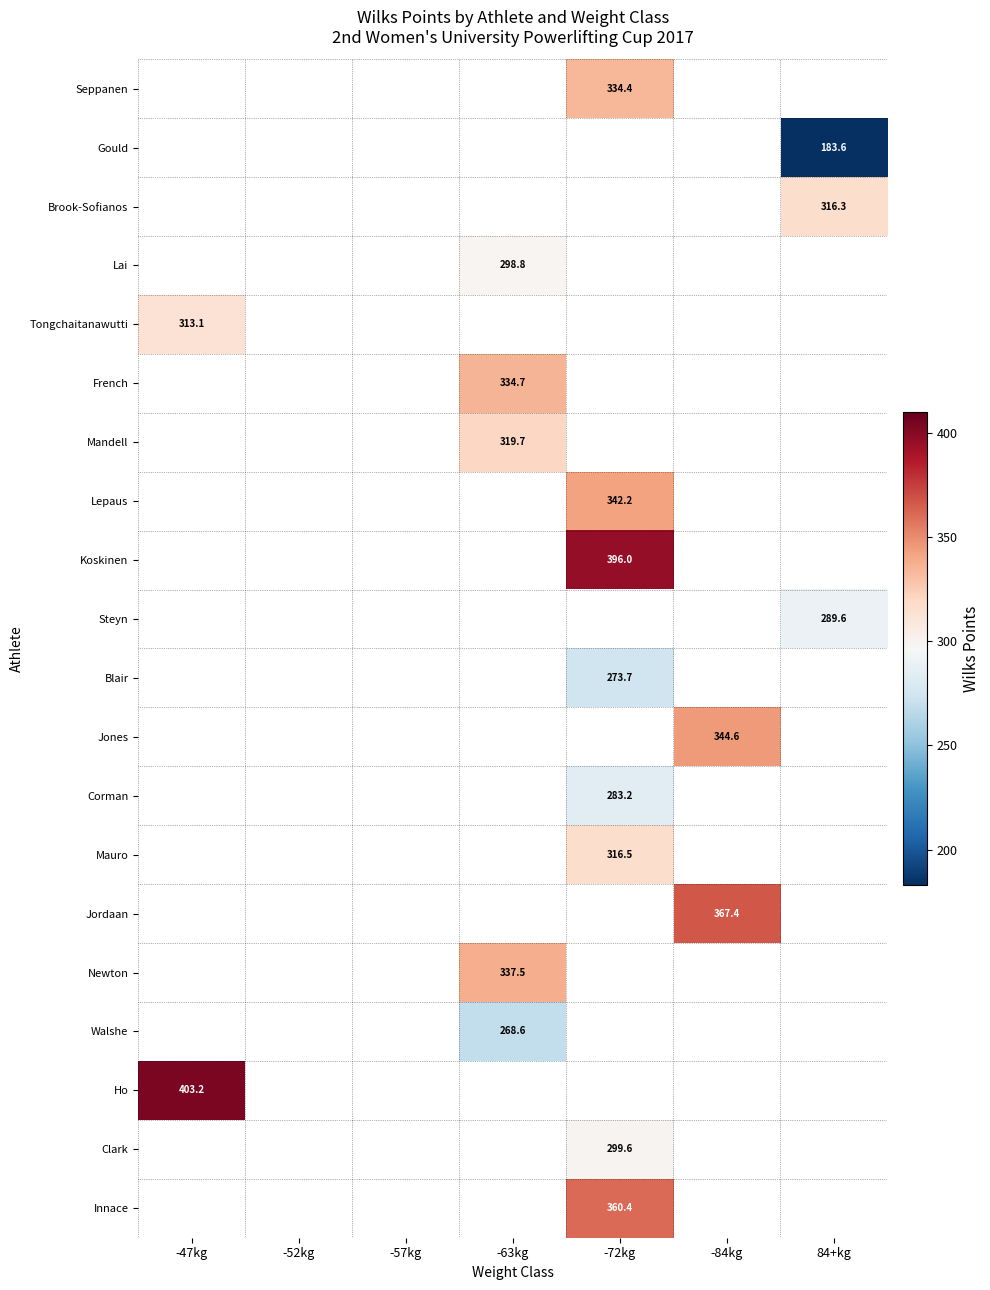

Count the number of data series in this chart.

20